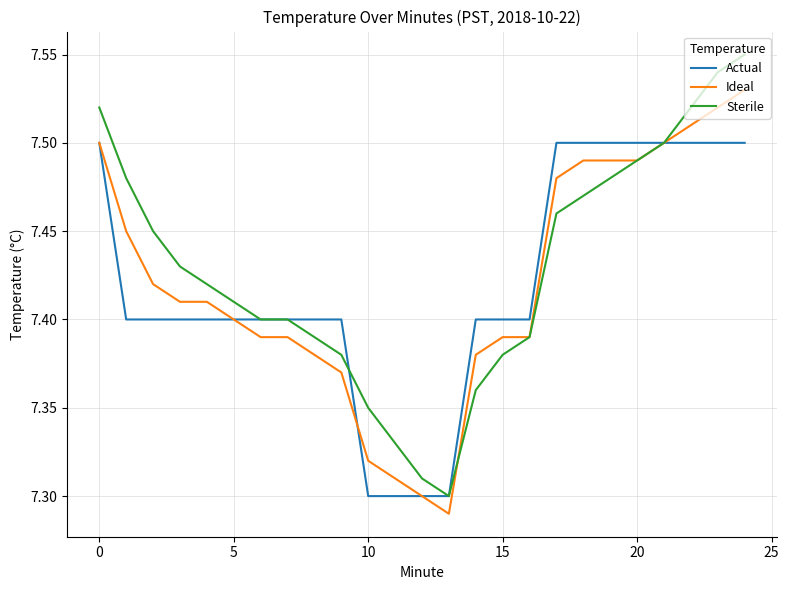

What is the difference between the maximum and minimum values in the Actual series?

0.2